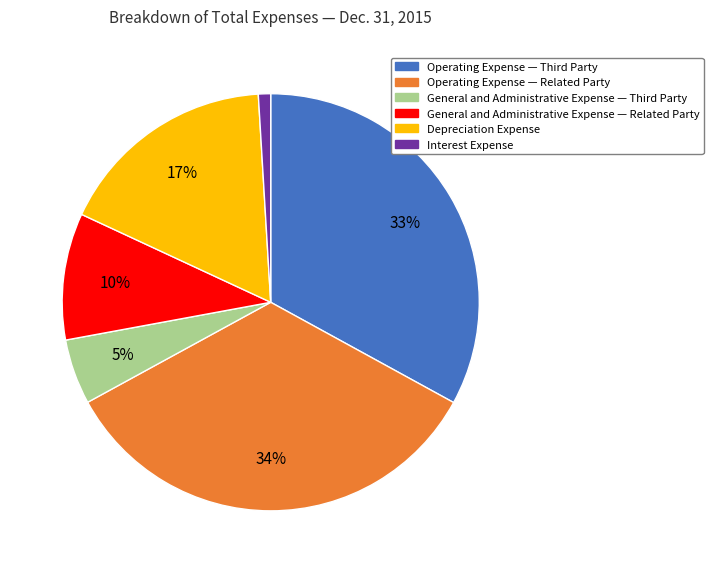

Is it true that Depreciation Expense is 17% of the pie?

True